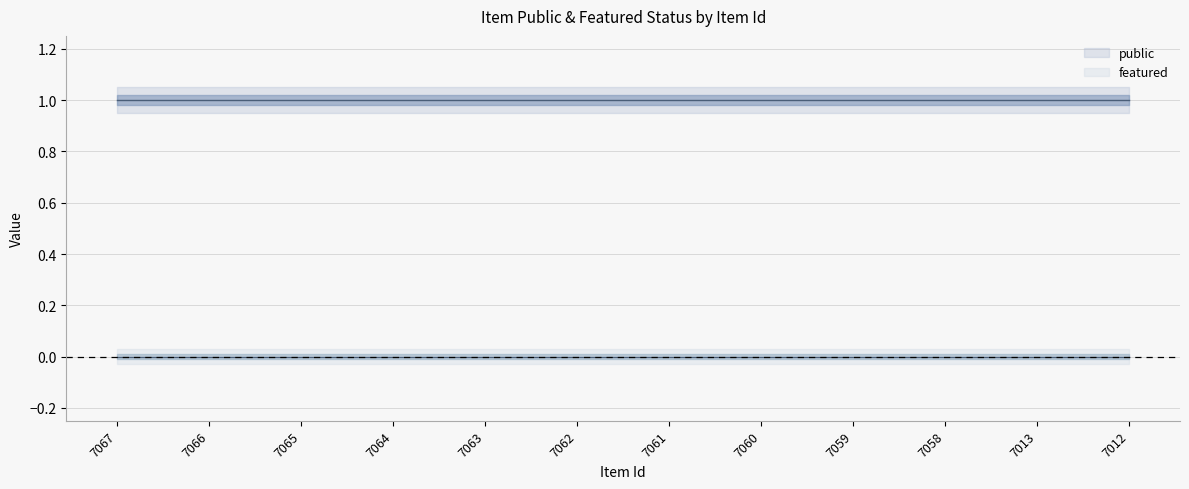

True or false: featured has more than 2 interior local peaks.

False